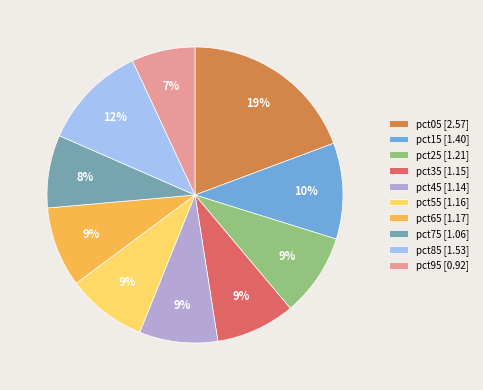

Is pct15 the majority of the pie?

No